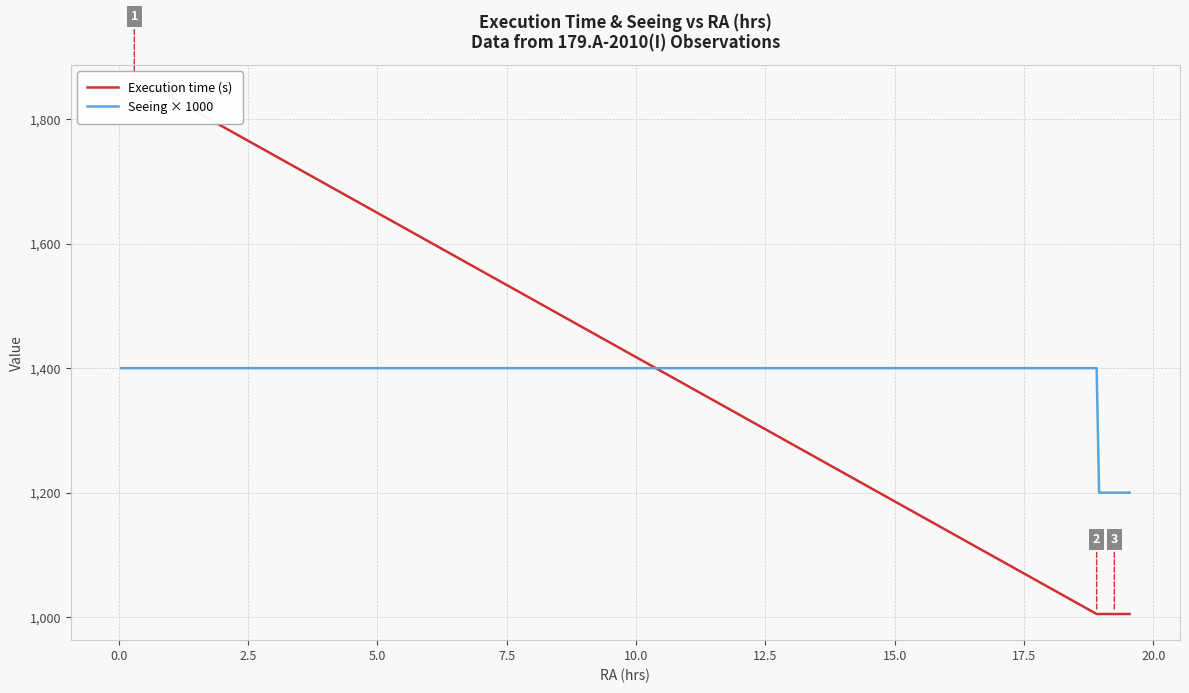

How many categories are shown in the chart?

20